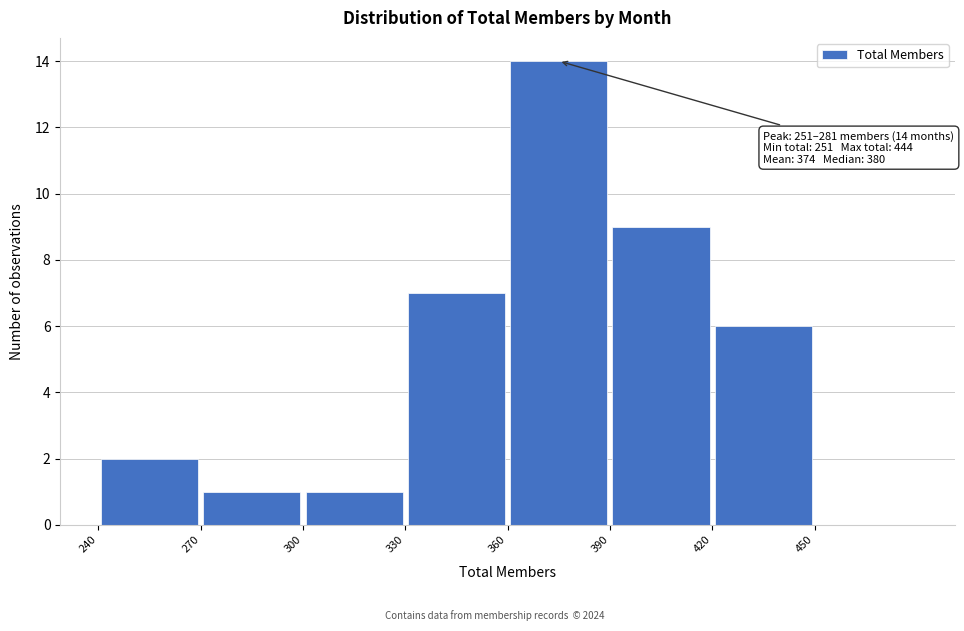

Which range on the x-axis has the tallest bar?

360 to 390